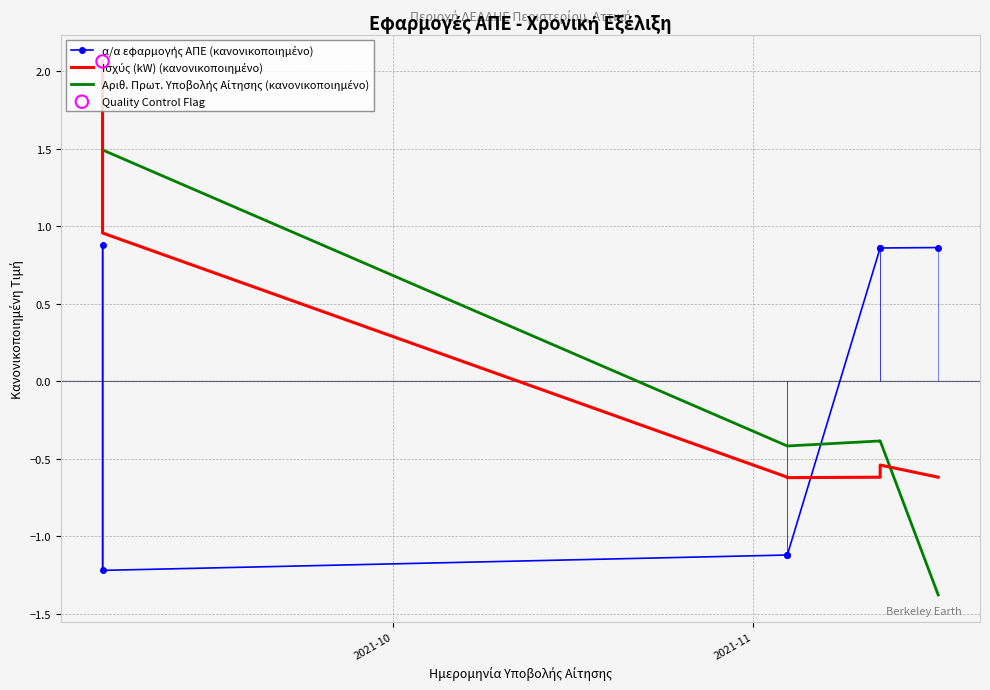

Which series has the largest total across all categories?

Ισχύς (kW) (κανονικοποιημένο)